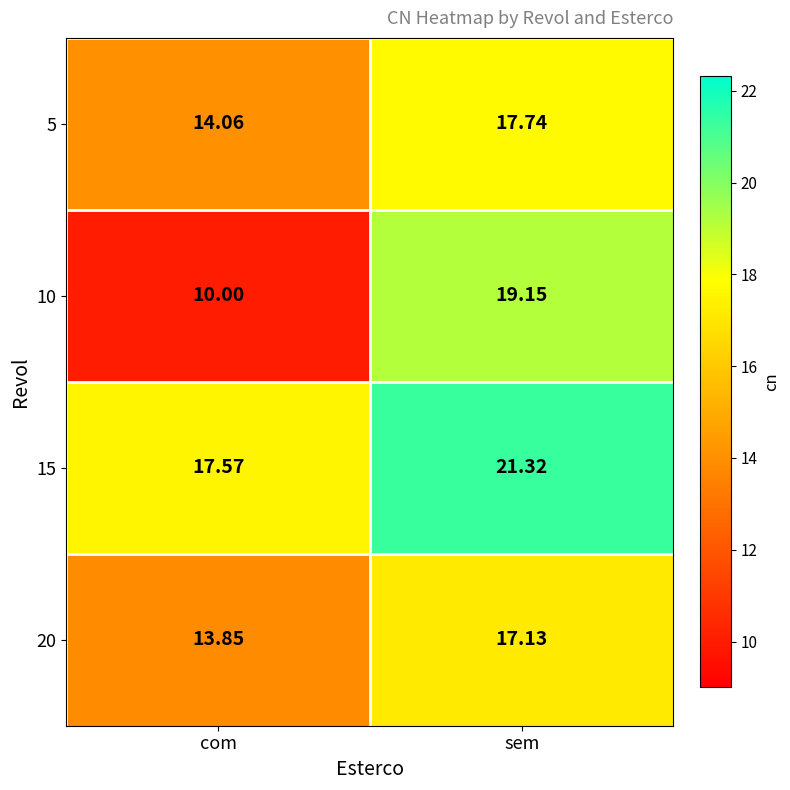

Count the number of categories in the chart.

2